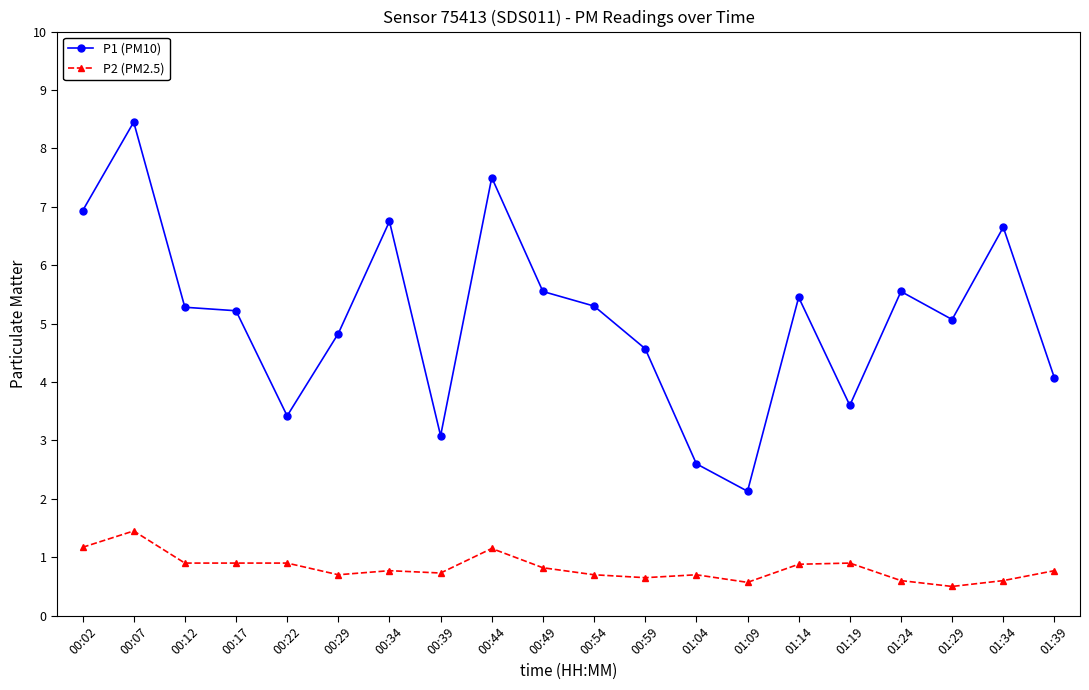

What is the value of the P2 (PM2.5) point at the 8th from the left?

0.7